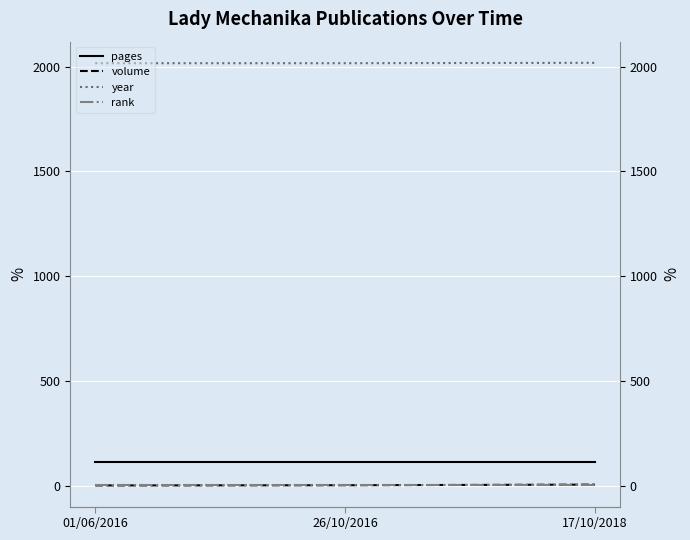

What is the greatest value displayed?

2018